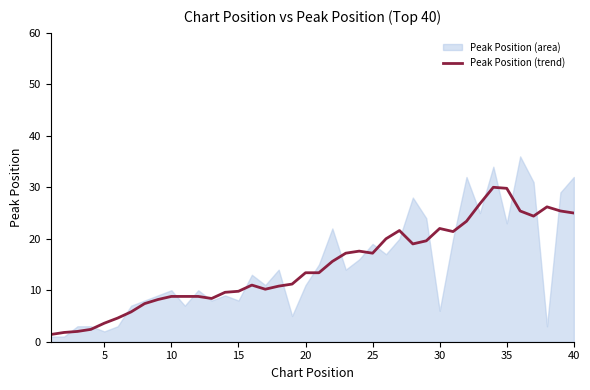

What is the minimum value for Peak Position (trend)?

1.4